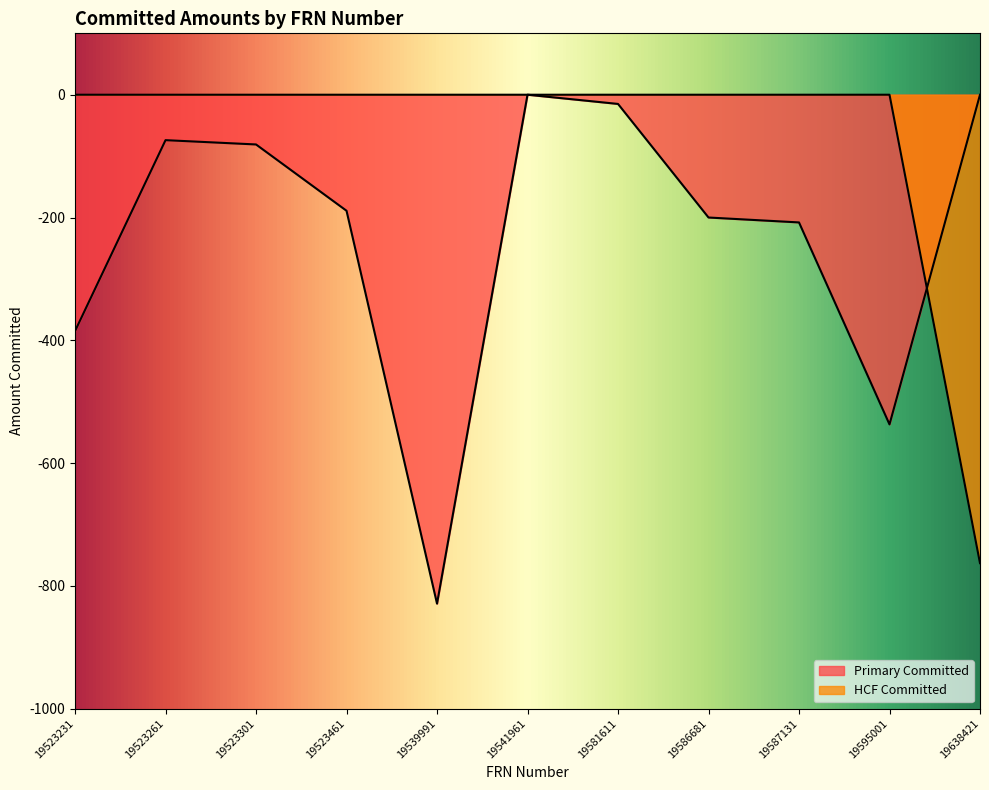

List the series in order of their peak value, lowest first.

Primary Committed, HCF Committed